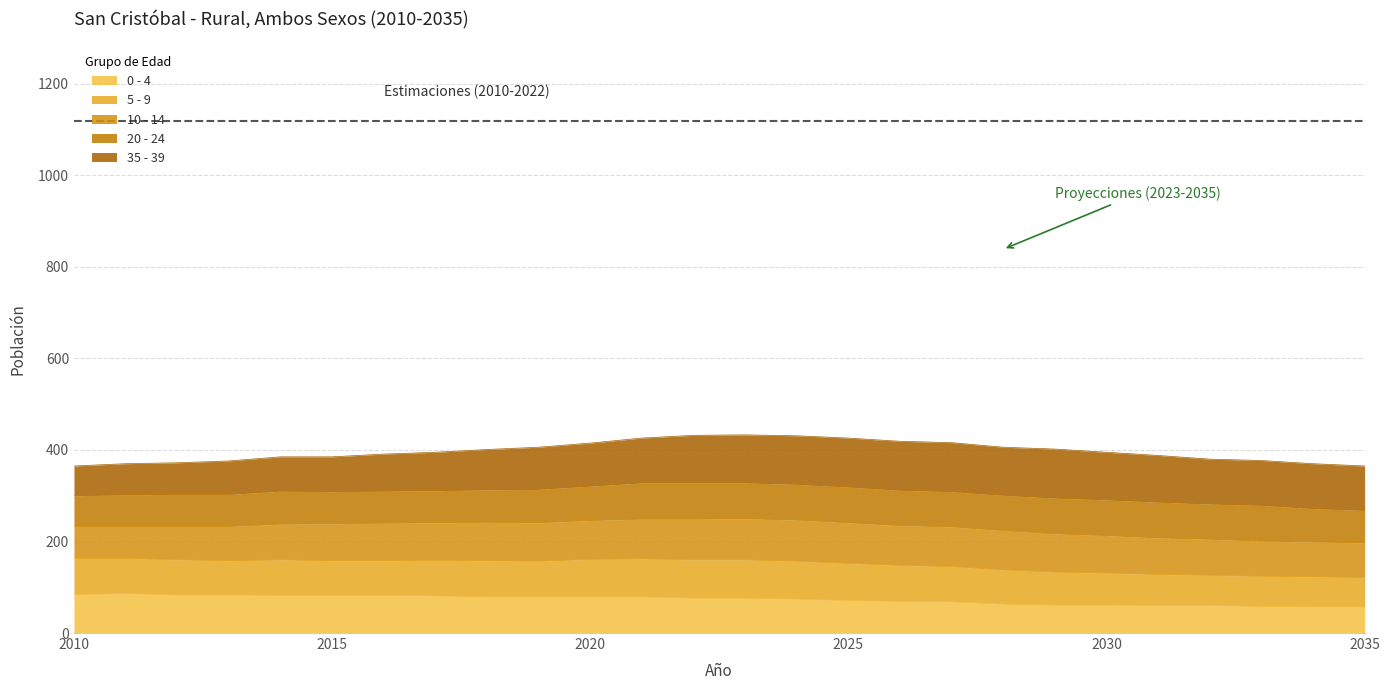

What are all the series names shown in the legend?

0 - 4, 5 - 9, 10 - 14, 20 - 24, 35 - 39